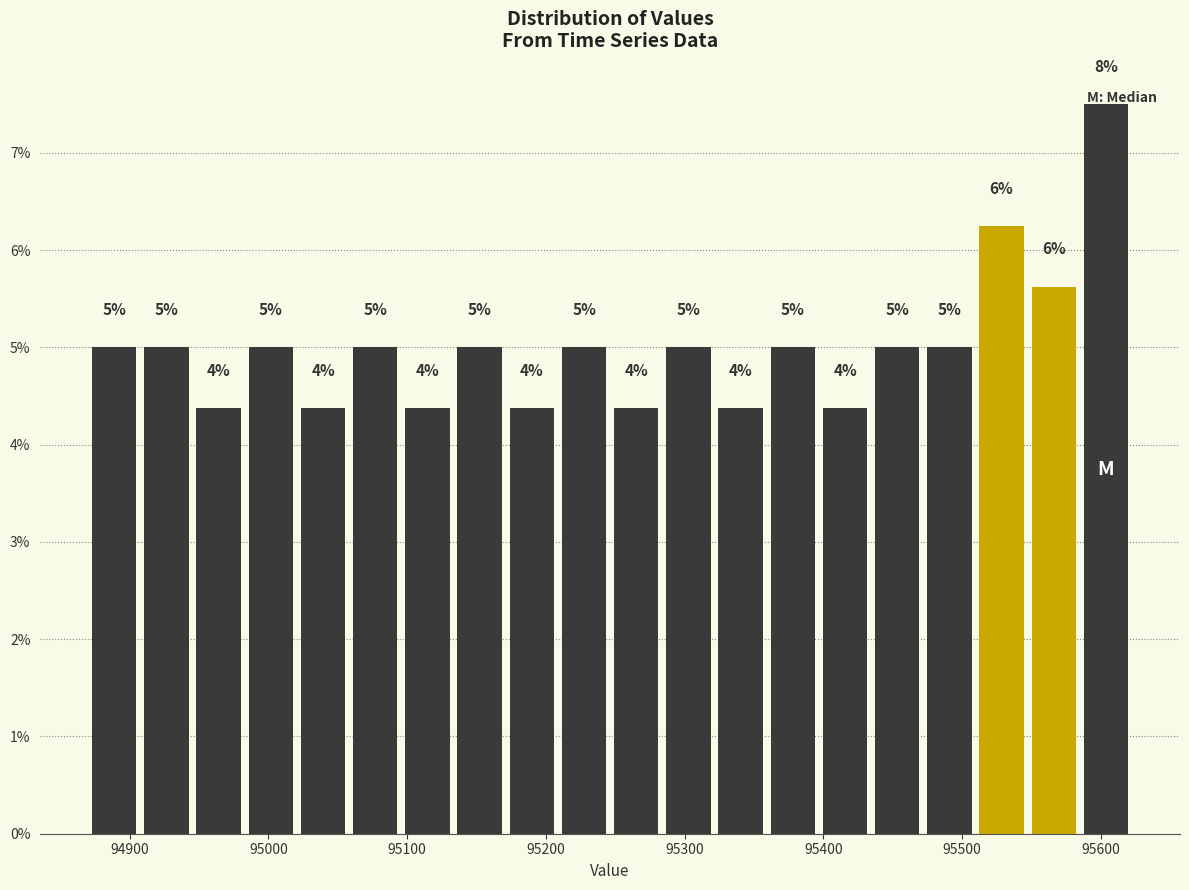

Read against the x-axis, roughly where is the centre of the tallest bar?

95600